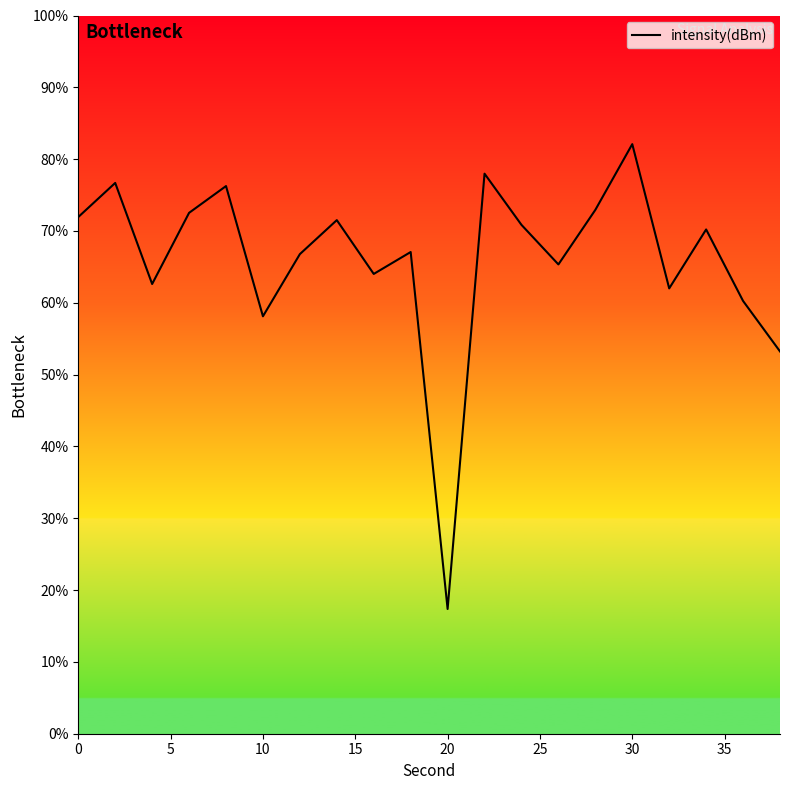

What is the difference between the maximum and minimum values?

64.7